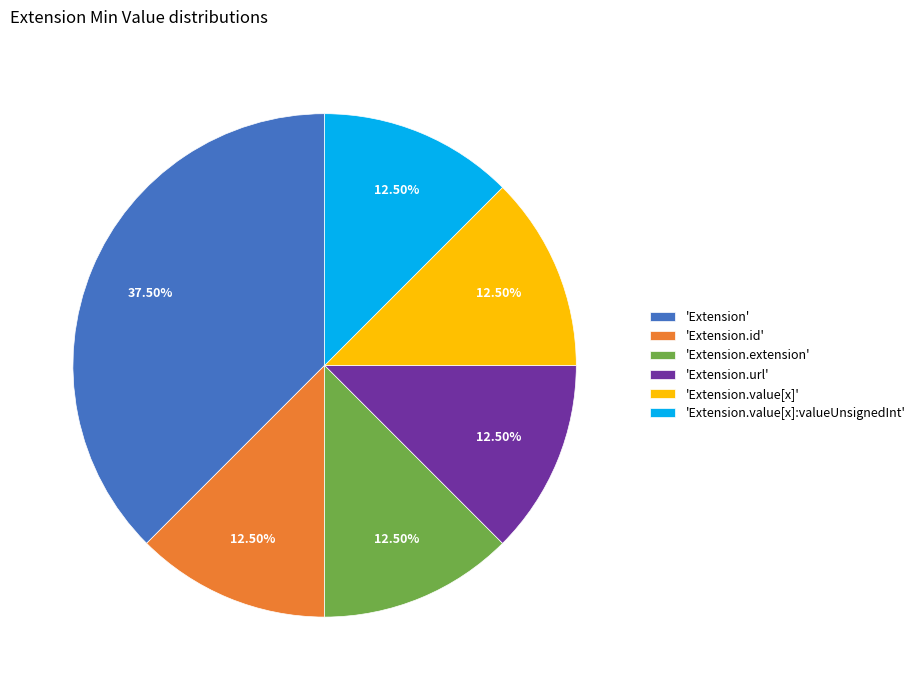

What is the ratio of the value at 'Extension.id' to the value at 'Extension'?

0.3